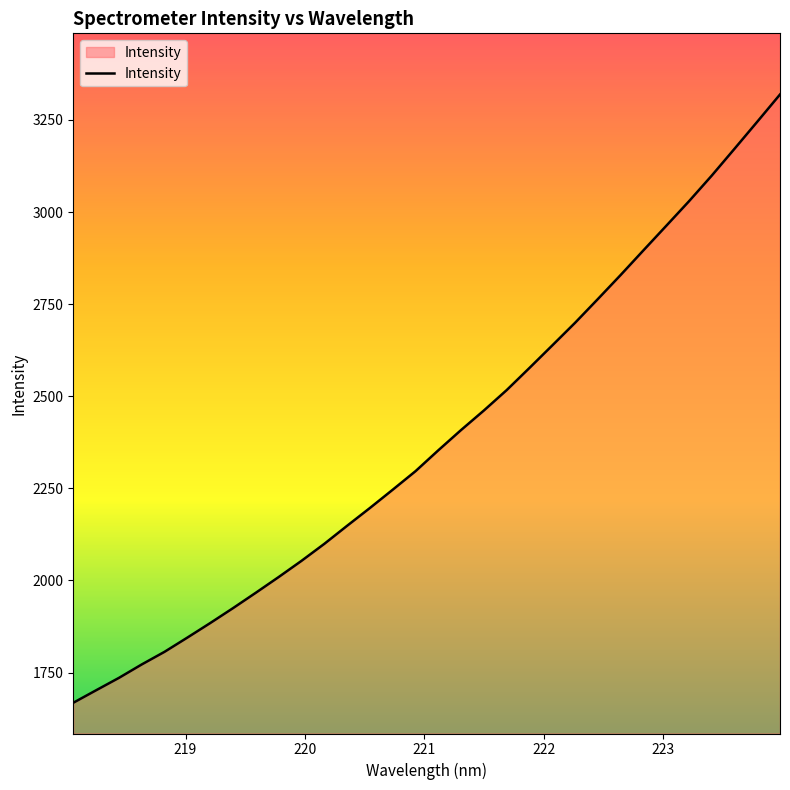

What is the smallest value displayed?

1668.1